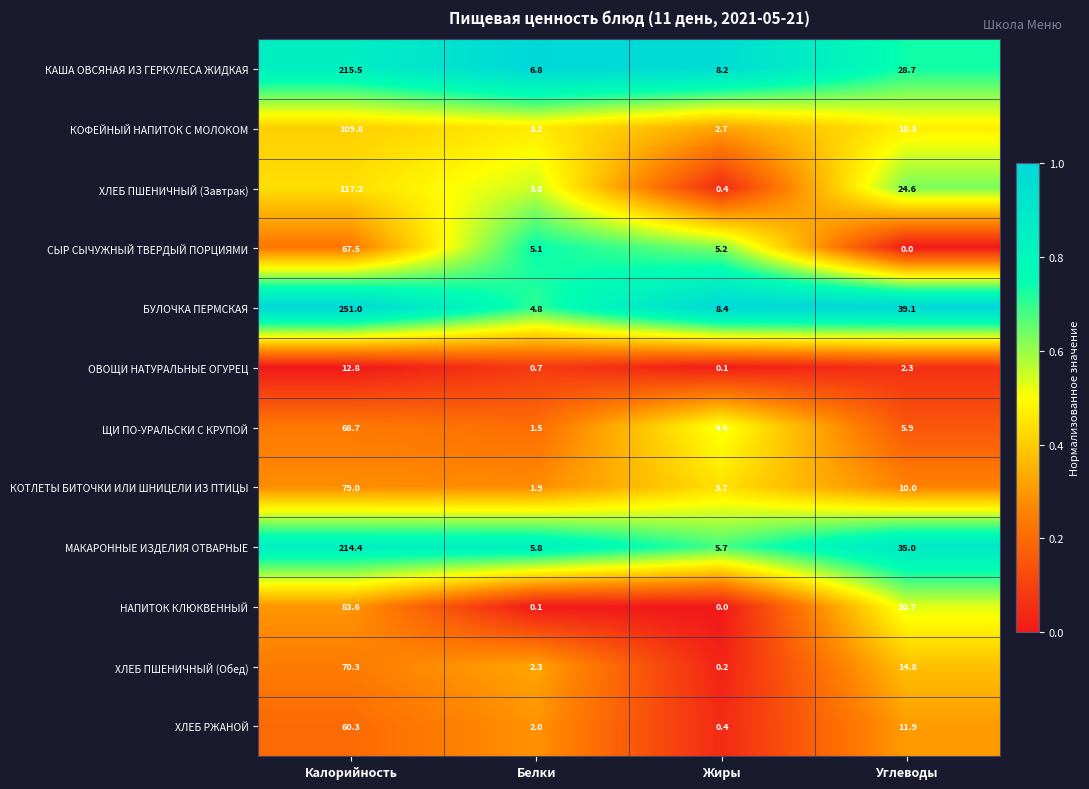

What is the difference between the ХЛЕБ ПШЕНИЧНЫЙ (Завтрак) values at Белки and Углеводы?

20.8